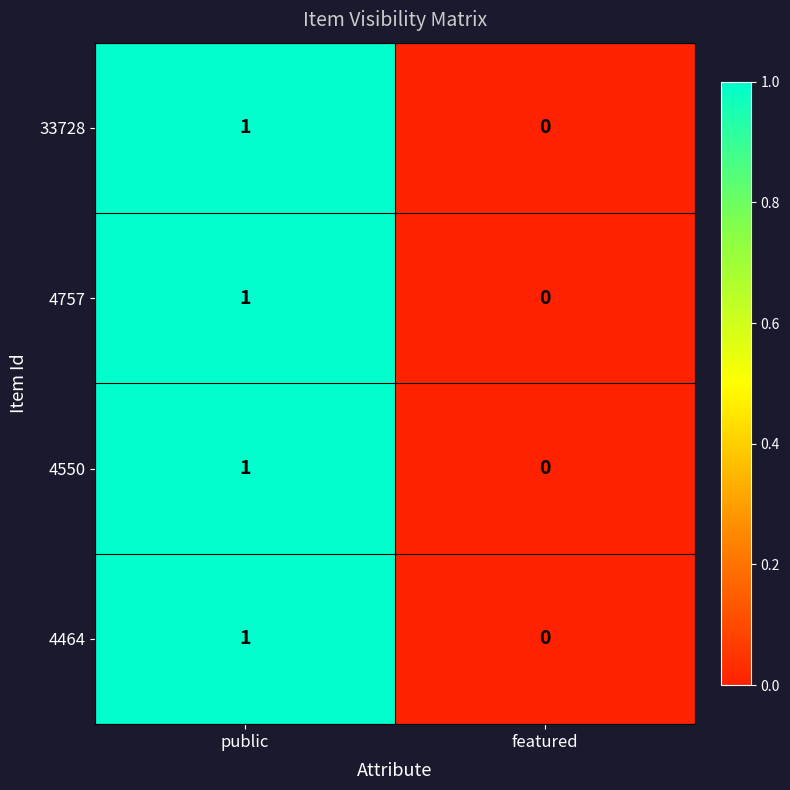

At which category does the chart reach its minimum across all series?

featured